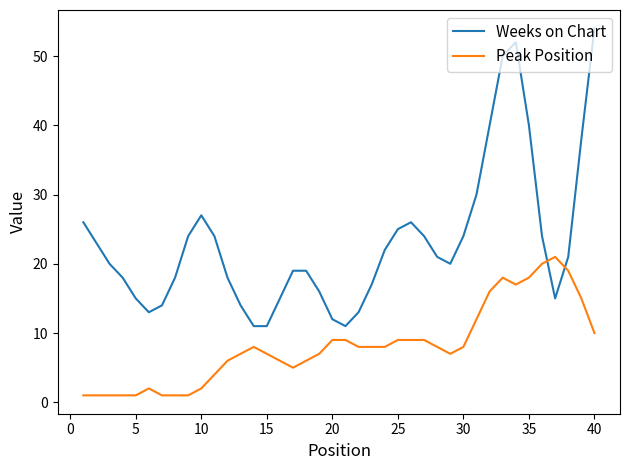

Rank the series by their average value, from highest to lowest.

Weeks on Chart, Peak Position